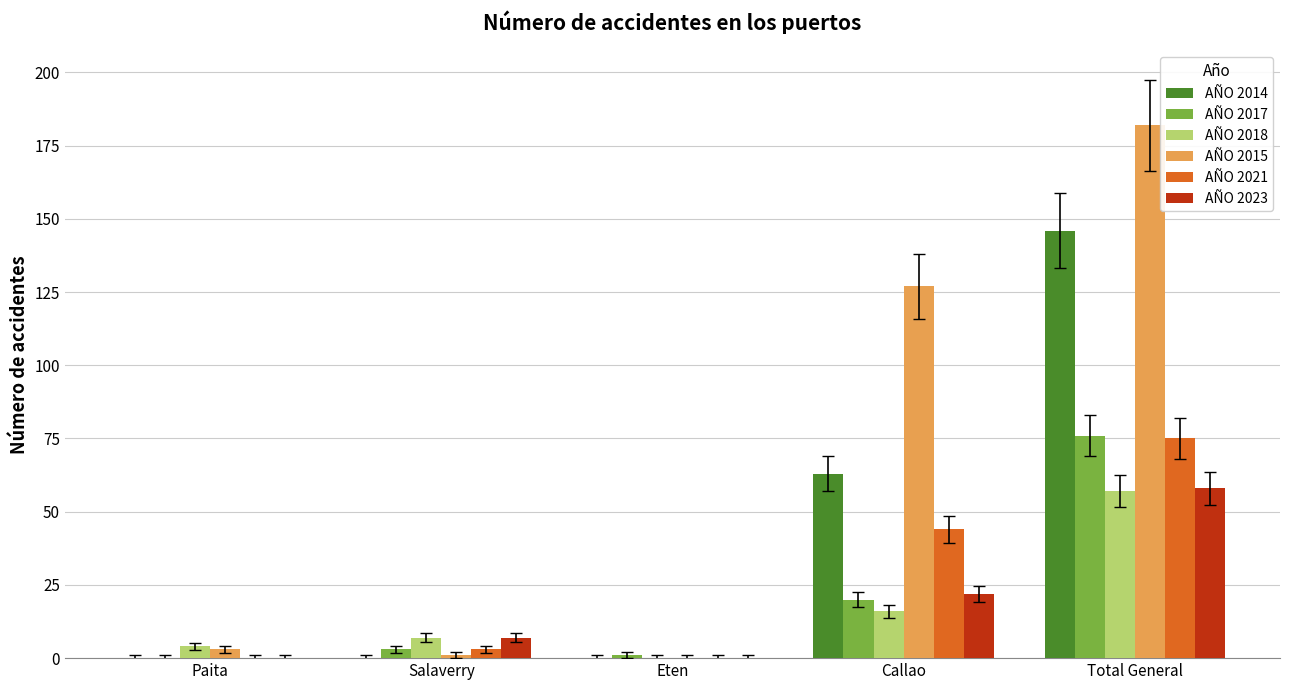

What is the sum of the AÑO 2021 values at Callao and Salaverry?

47